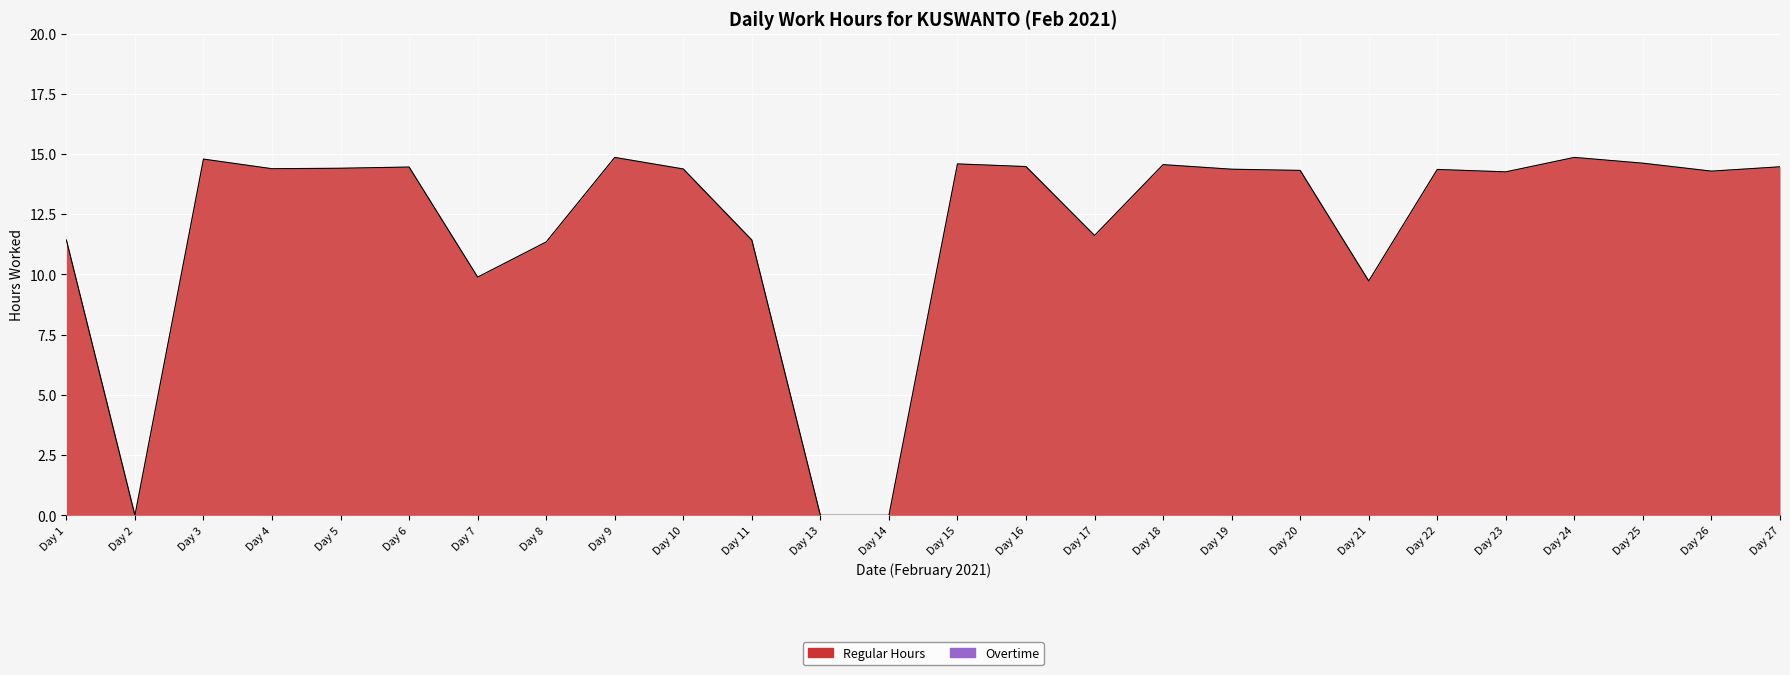

How many values are below 14?

9